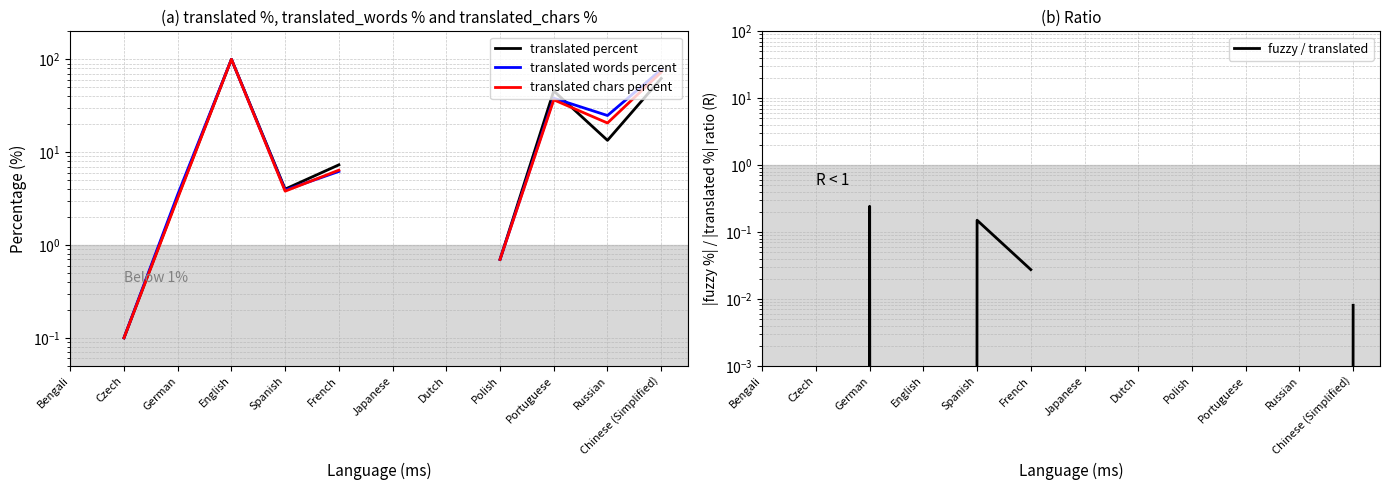

What is the value of the translated chars percent point at the 6th from the left?

6.4